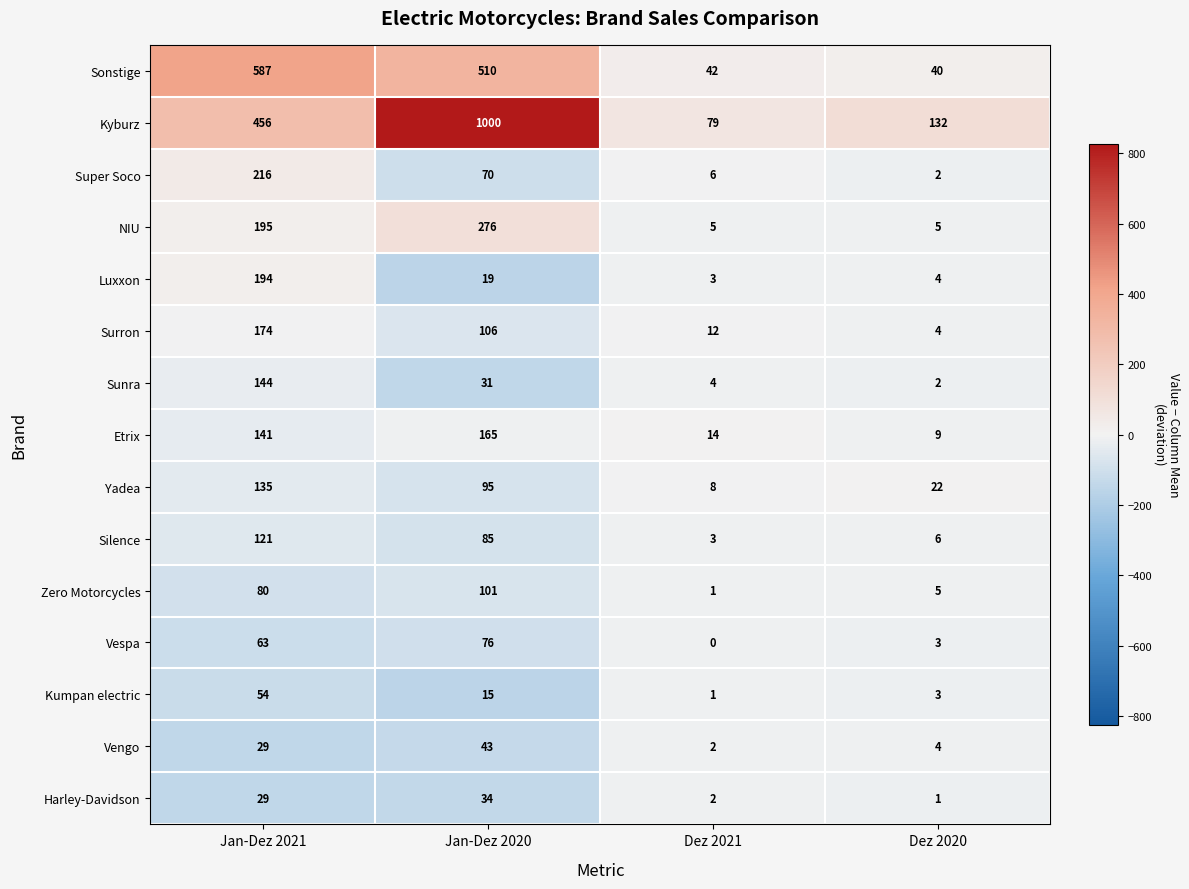

What is the difference between the highest and lowest values at Dez 2021?

79